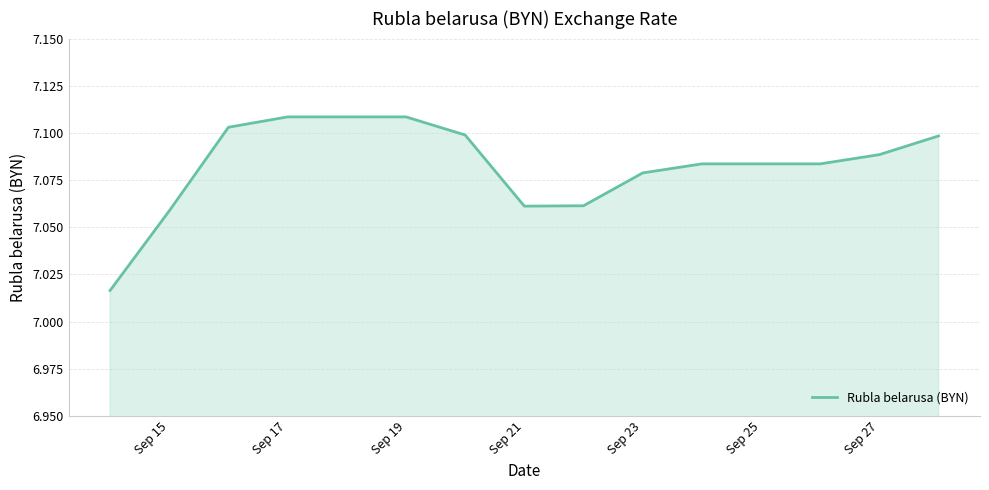

Does the chart display data point markers on the line(s)?

No